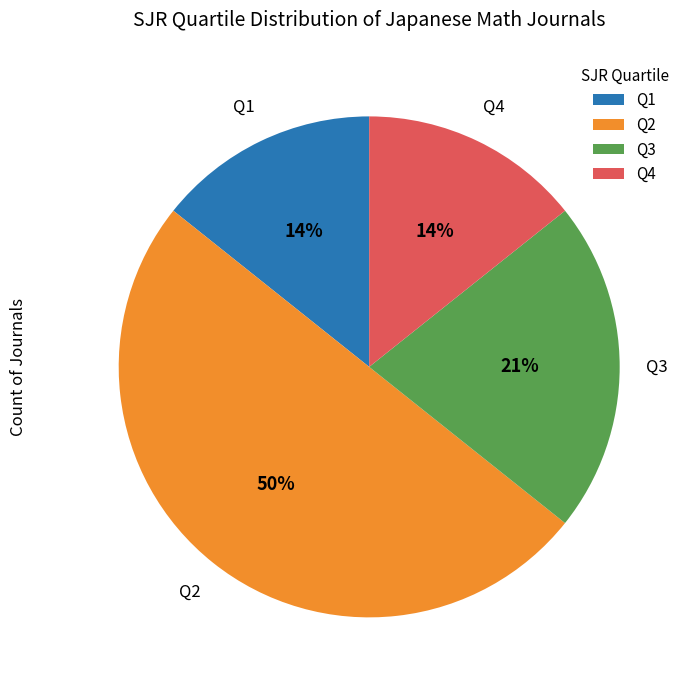

To the nearest percent, what portion does Q1 represent?

14%